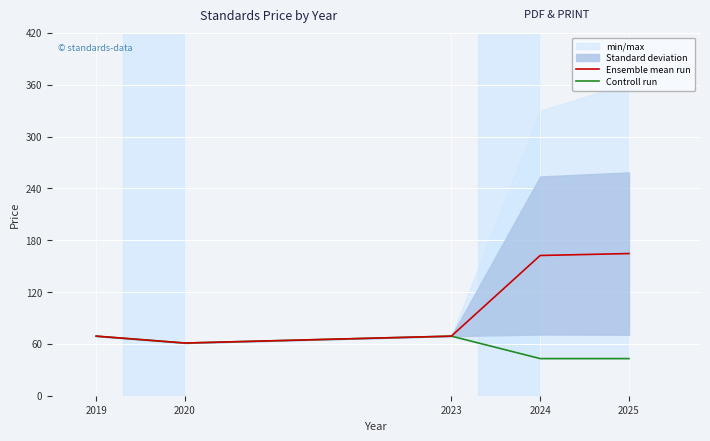

Which series has the largest total across all categories?

Ensemble mean run